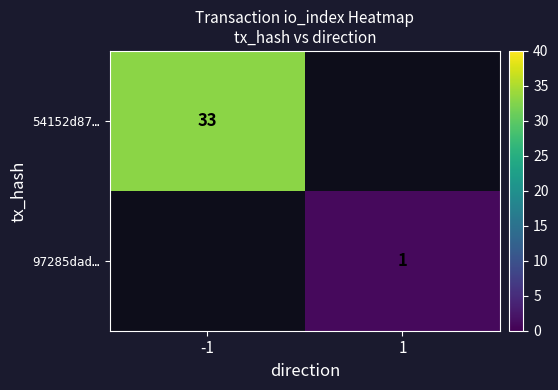

The 54152d87… series shows 33 at -1. True or false?

True